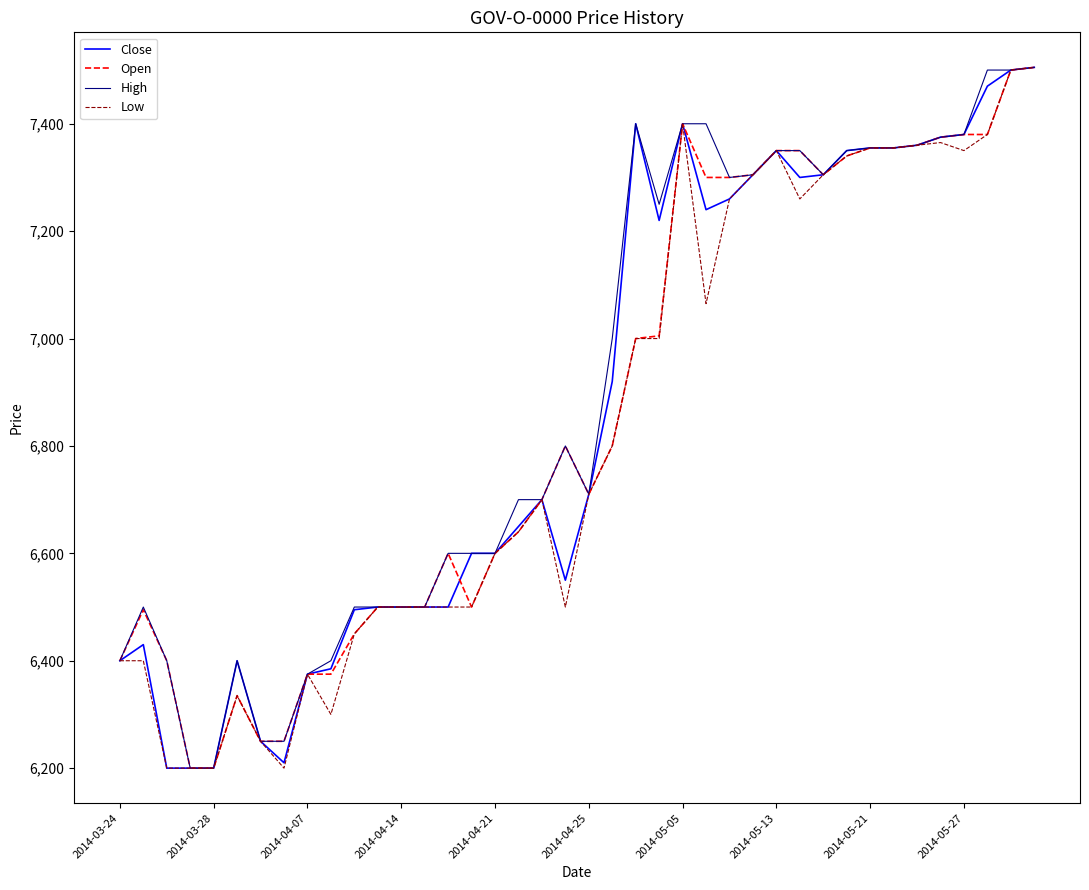

What is the lowest value of the Close series?

6200